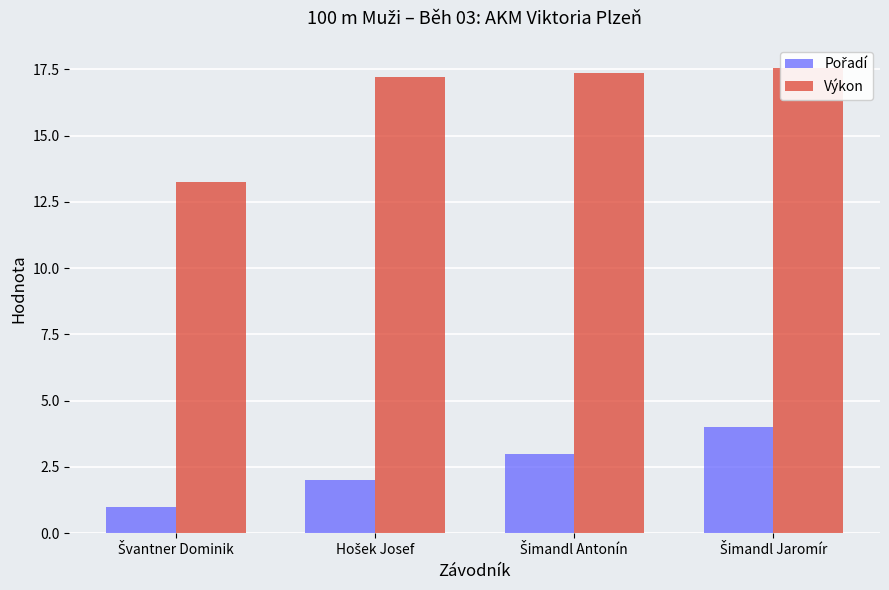

Reading left to right, list all the values displayed in this chart.

Pořadí: Švantner Dominik=1.0	Hošek Josef=2.0	Šimandl Antonín=3.0	Šimandl Jaromír=4.0
Výkon: Švantner Dominik=13.3	Hošek Josef=17.2	Šimandl Antonín=17.4	Šimandl Jaromír=17.6